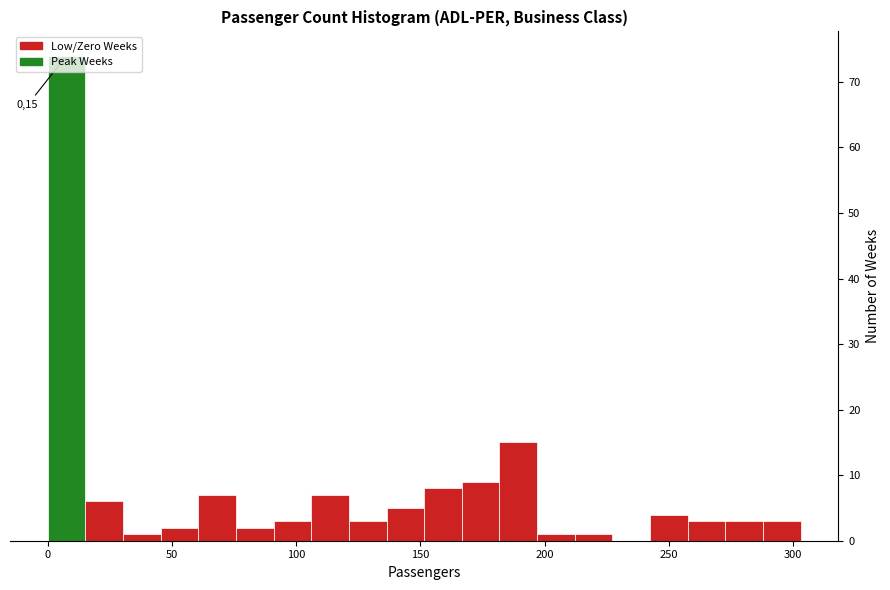

Read against the x-axis, roughly where is the centre of the tallest bar?

10